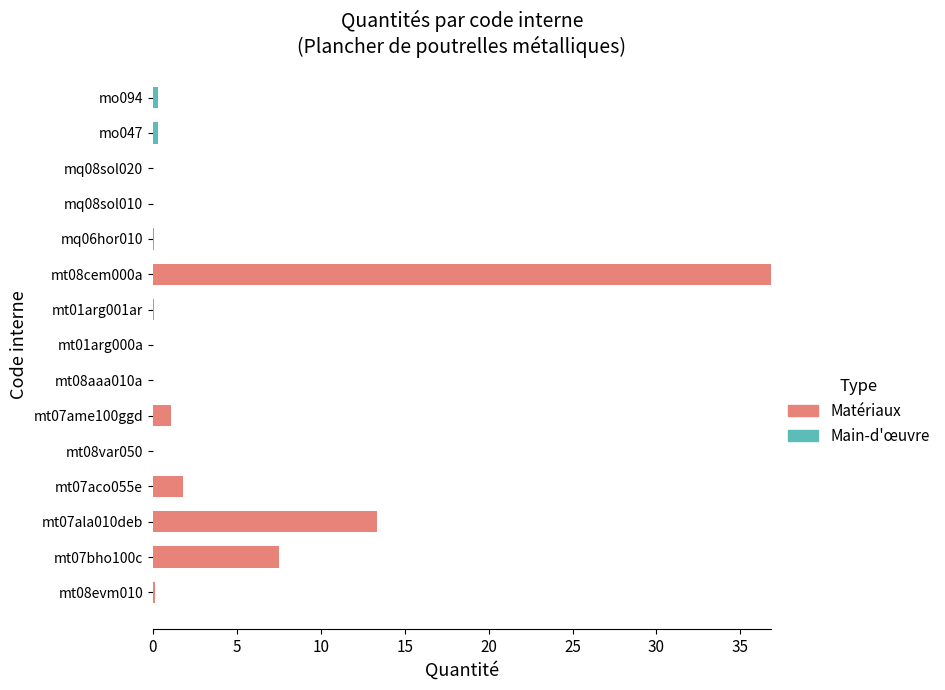

Where is Matériaux nearest to the value 18?

mt07ala010deb